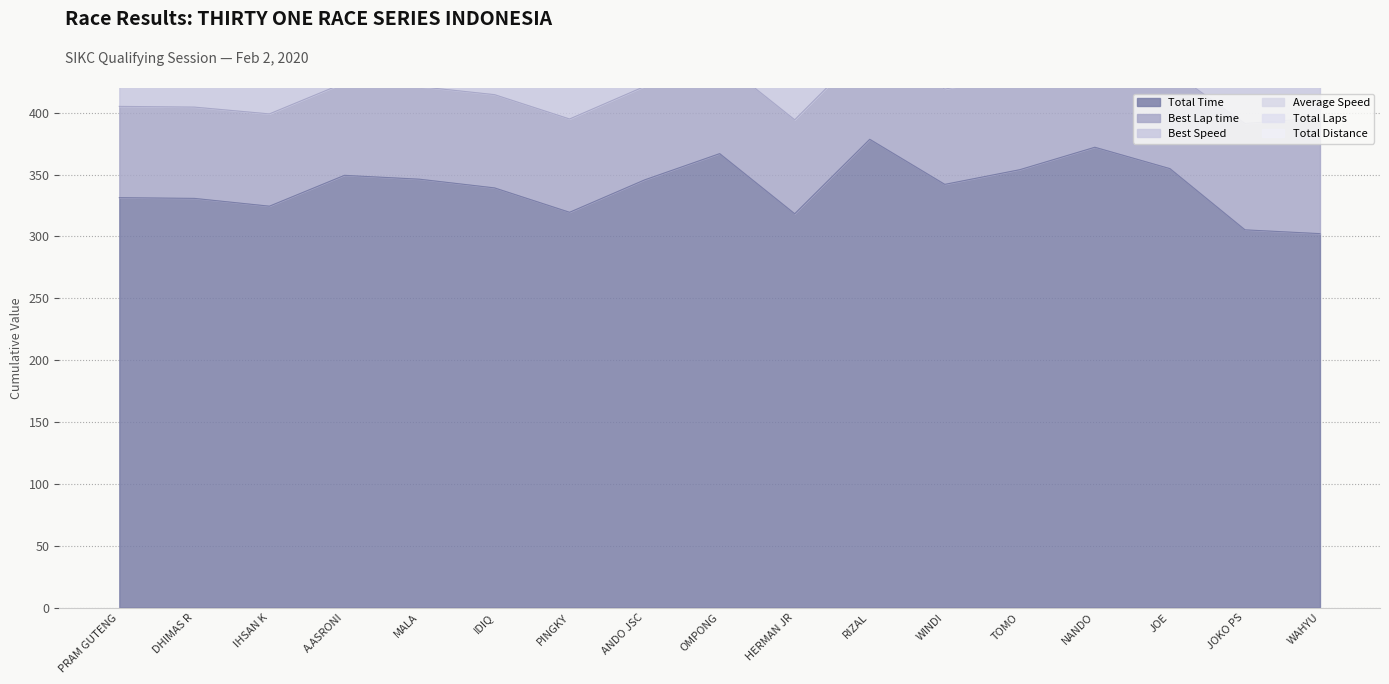

What is the minimum value shown in the chart?

1.0